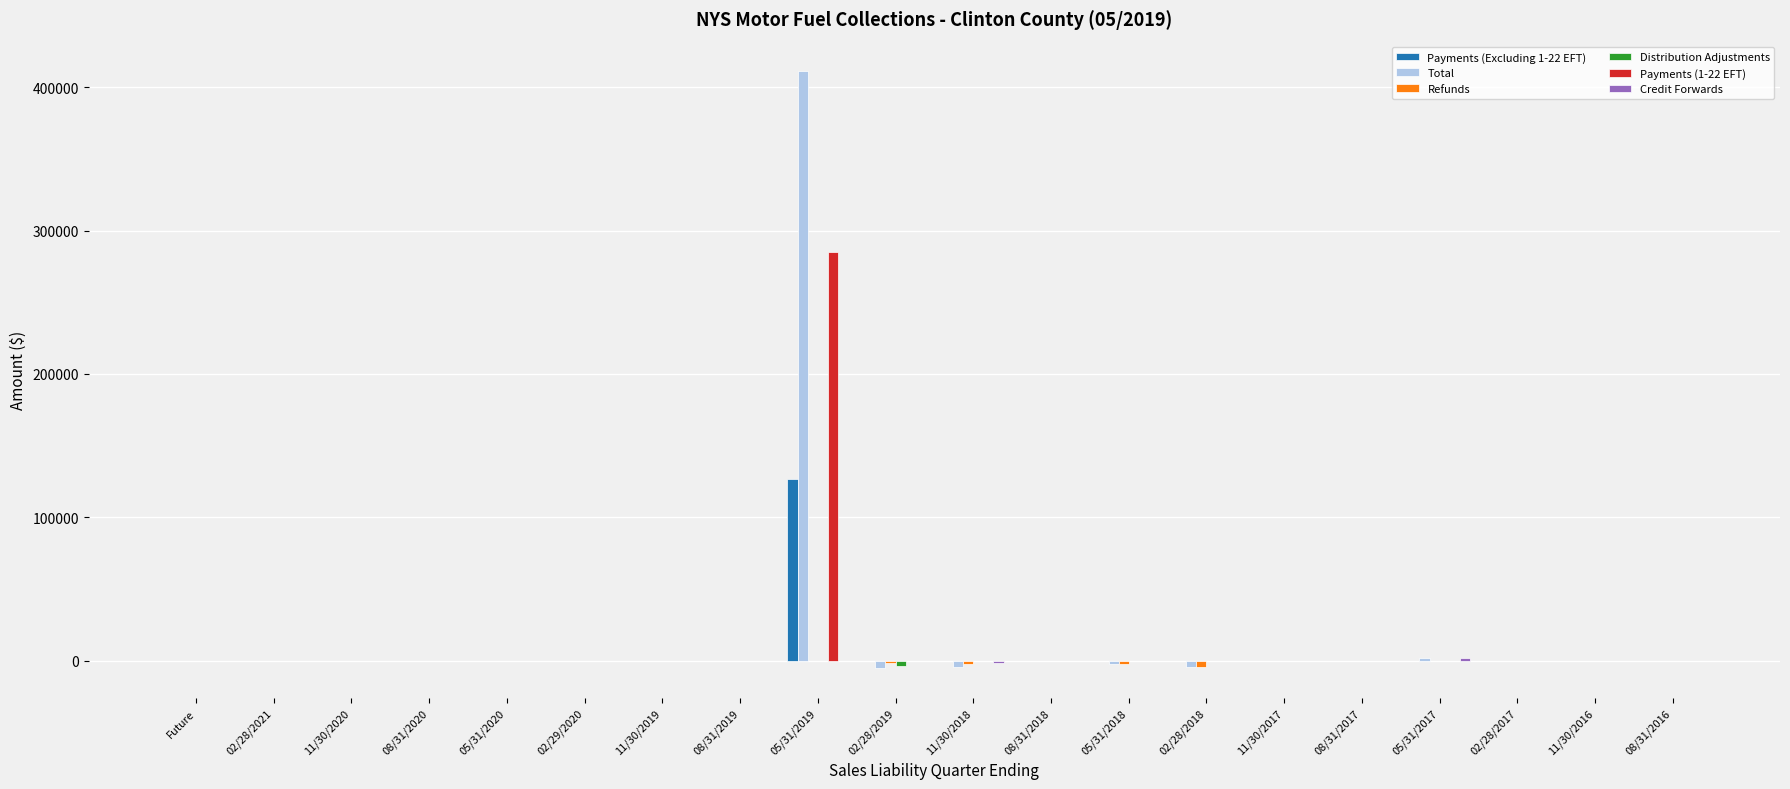

The Payments (Excluding 1-22 EFT) series shows 72154.9 at 08/31/2016. True or false?

False